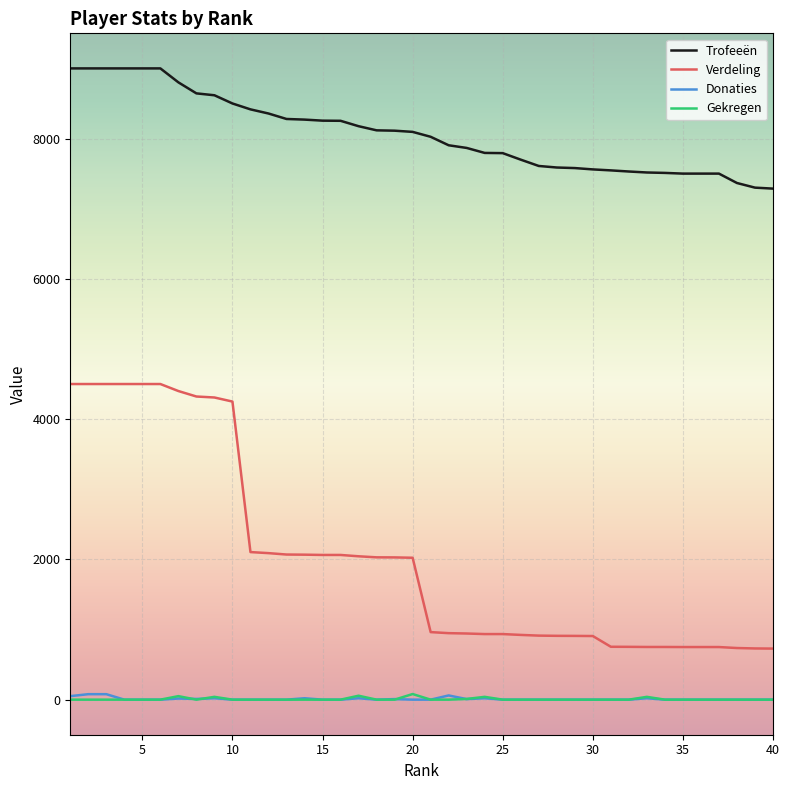

Which series has the widest spread of values?

Verdeling